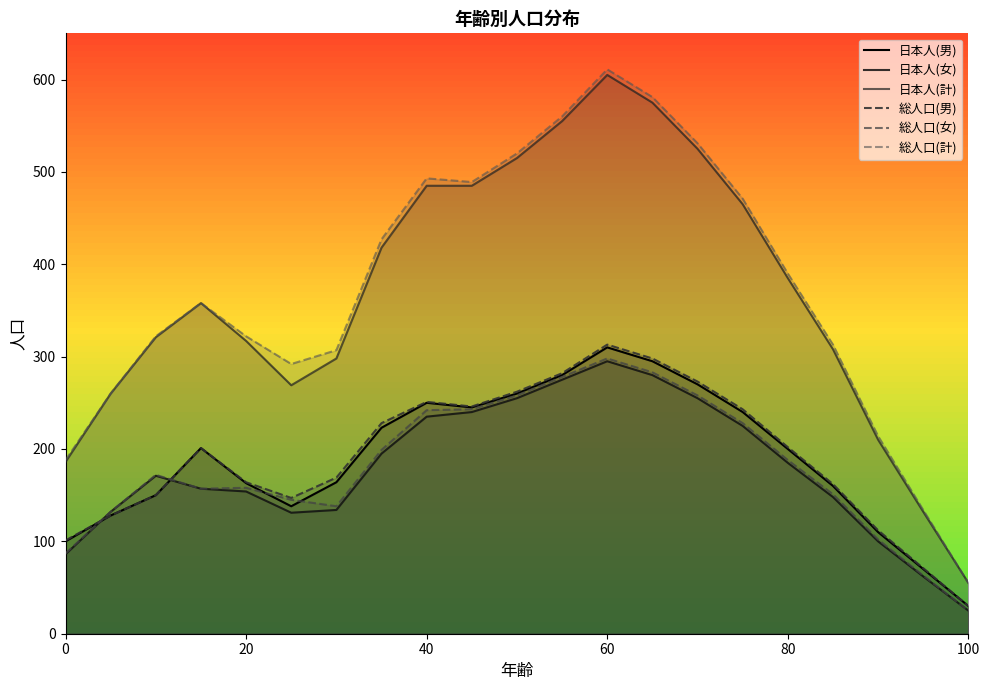

What is the sum of the 日本人(男) values at 30 and 50?

424